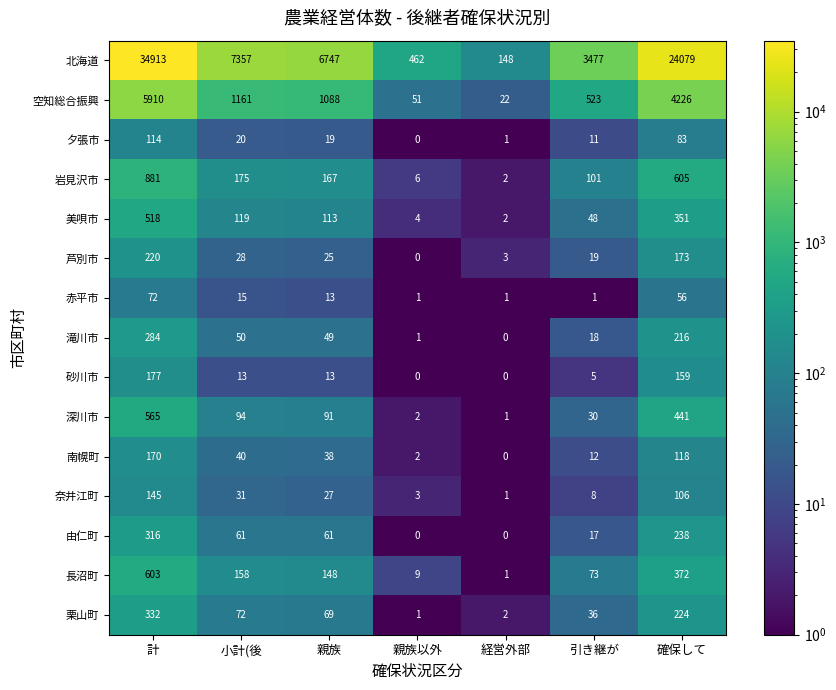

Which category has the highest value in the 北海道 series?

計